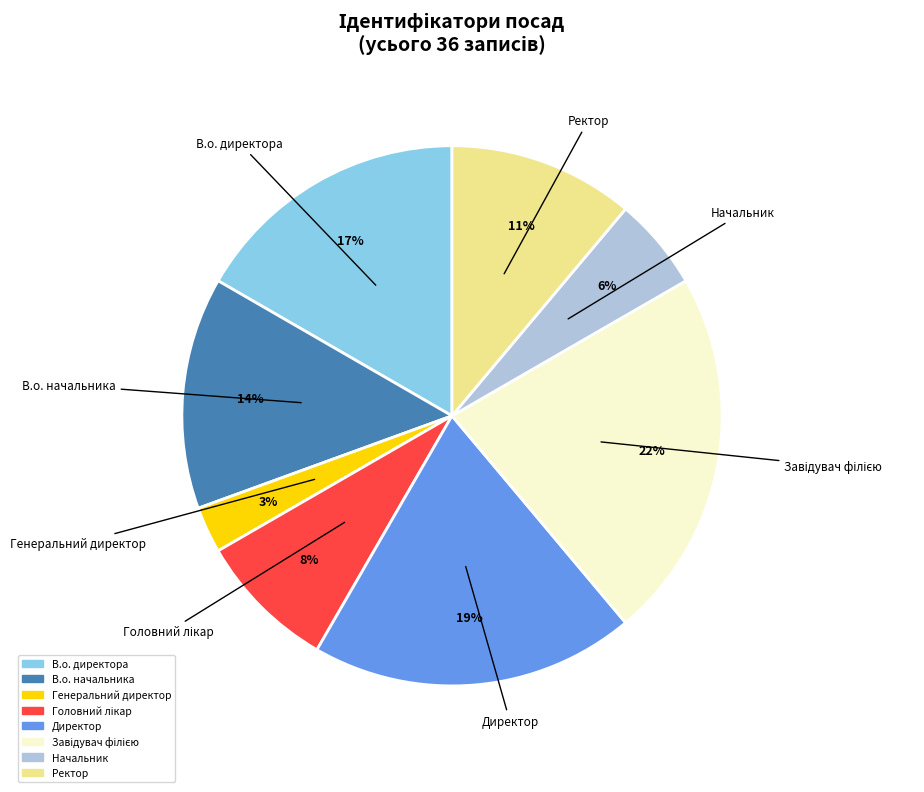

Which category has the smallest portion of the pie?

Генеральний директор